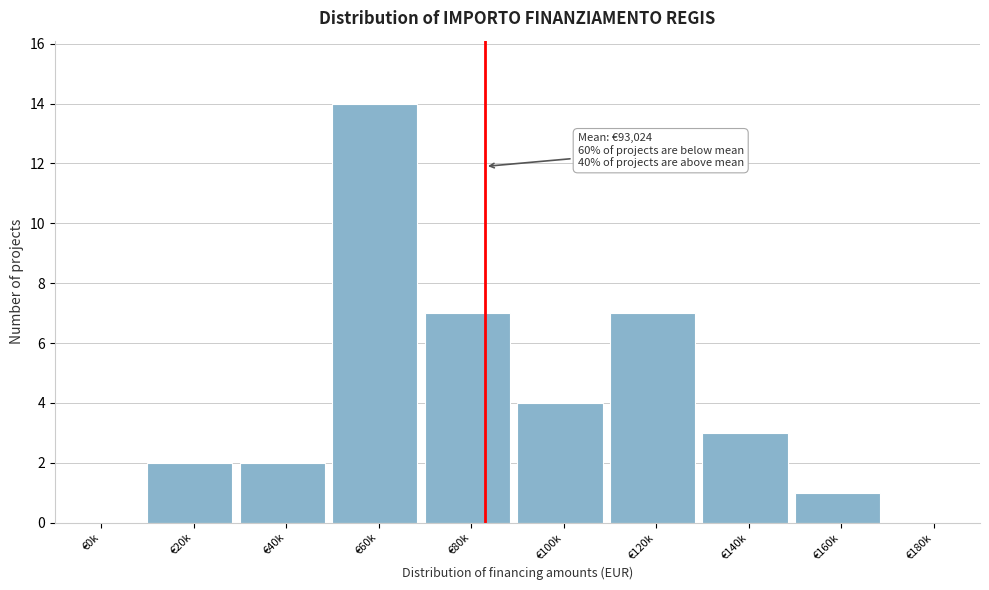

Reading left to right, transcribe all the data shown in this chart.

€0k=0	€20k=2	€40k=2	€60k=14	€80k=7	€100k=4	€120k=7	€140k=3	€160k=1	€180k=0